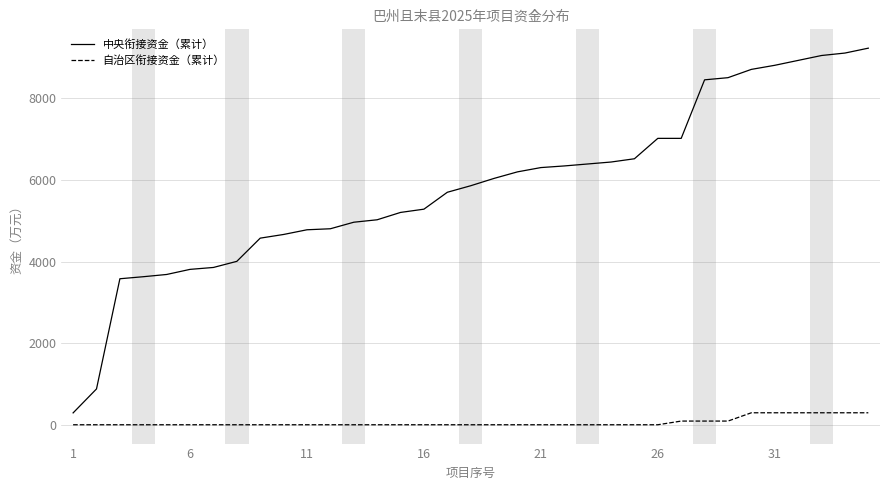

Which series has the largest total across all categories?

中央衔接资金（累计）